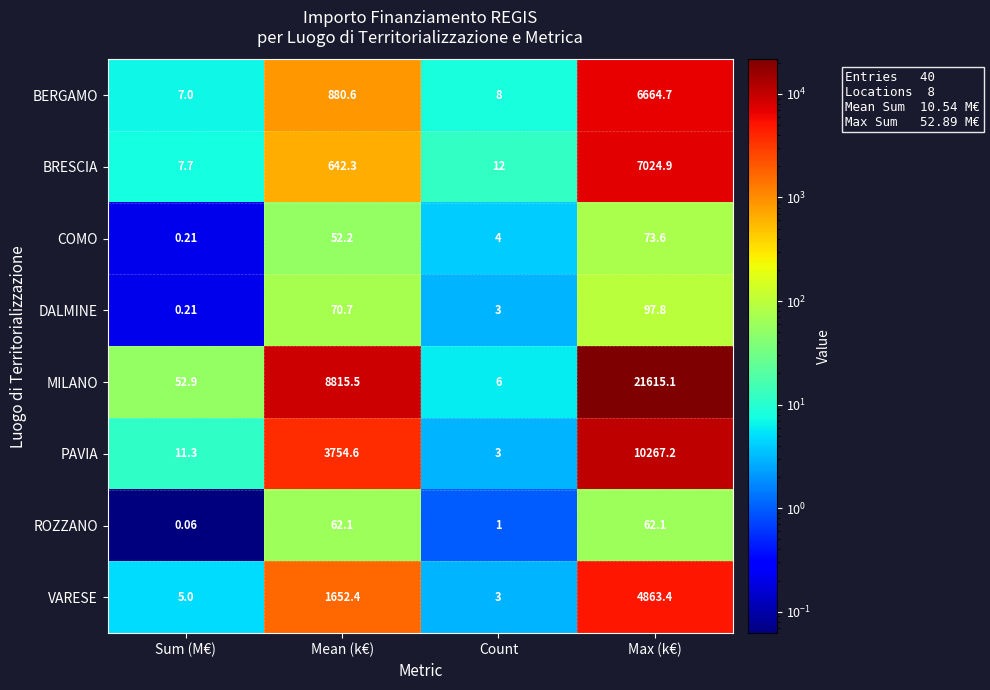

Which series has the largest total across all categories?

row_4